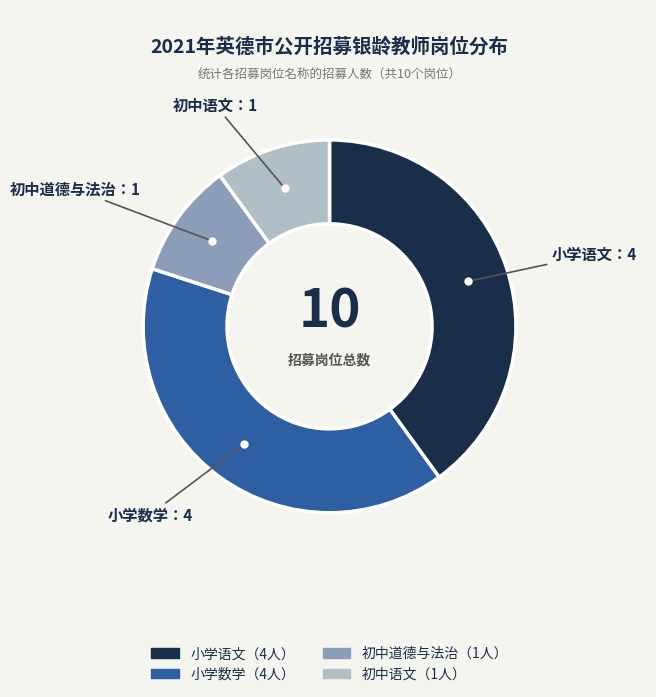

Is there any slice that represents more than half of the pie?

No